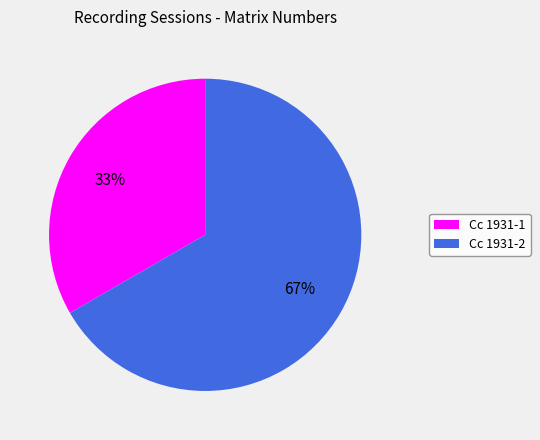

Is Cc 1931-1 the majority of the pie?

No